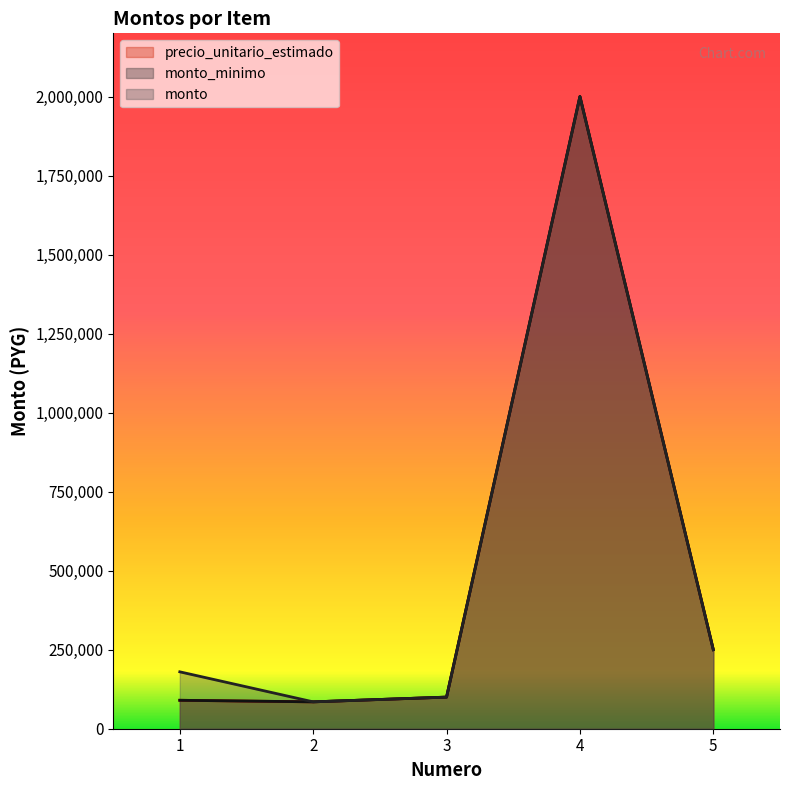

What are all the series names shown in the legend?

precio_unitario_estimado, monto_minimo, monto